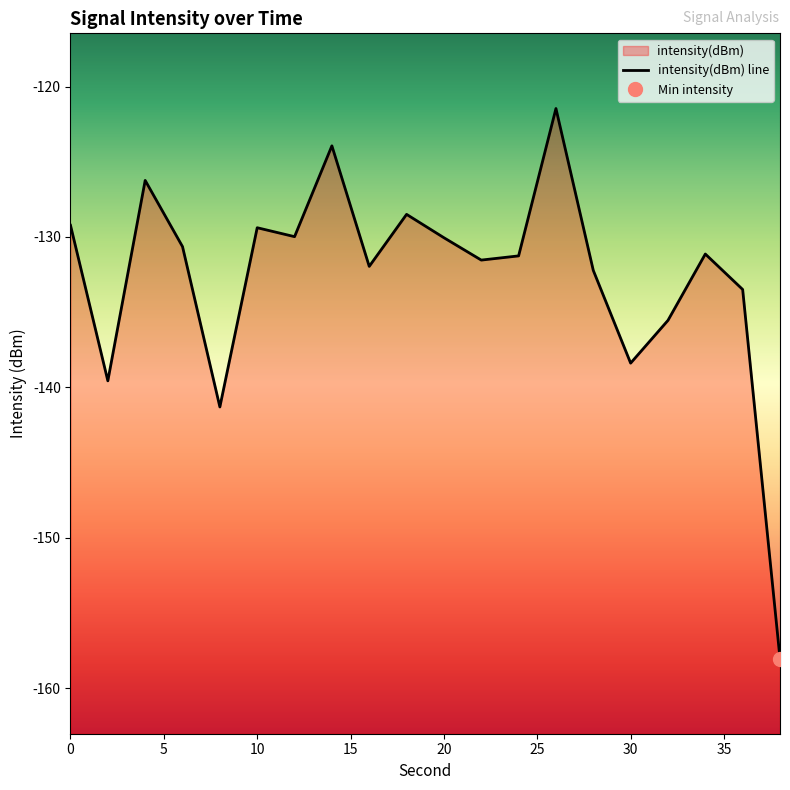

What is the value of the 5th point from the left?

-141.3